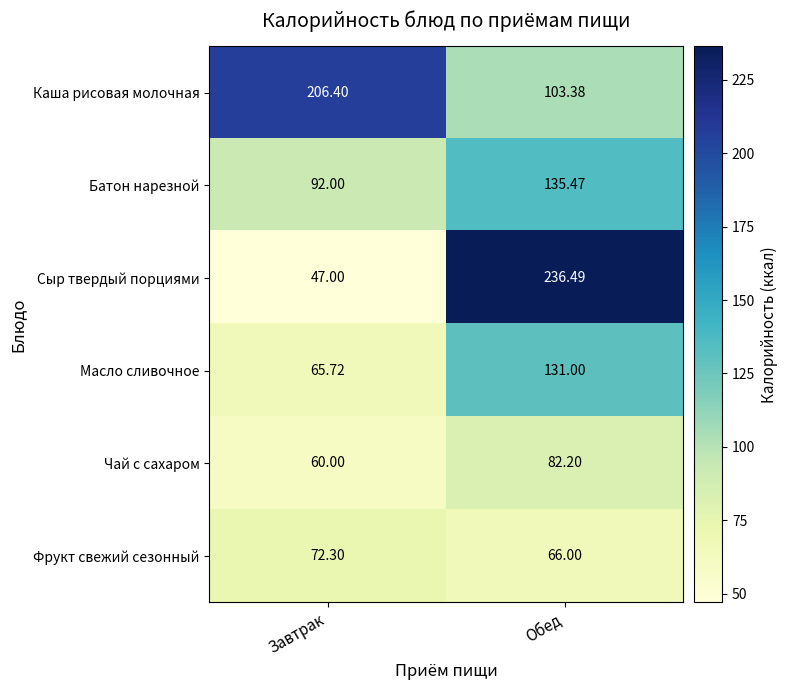

What is the spread (max minus min) of values at Обед?

170.5